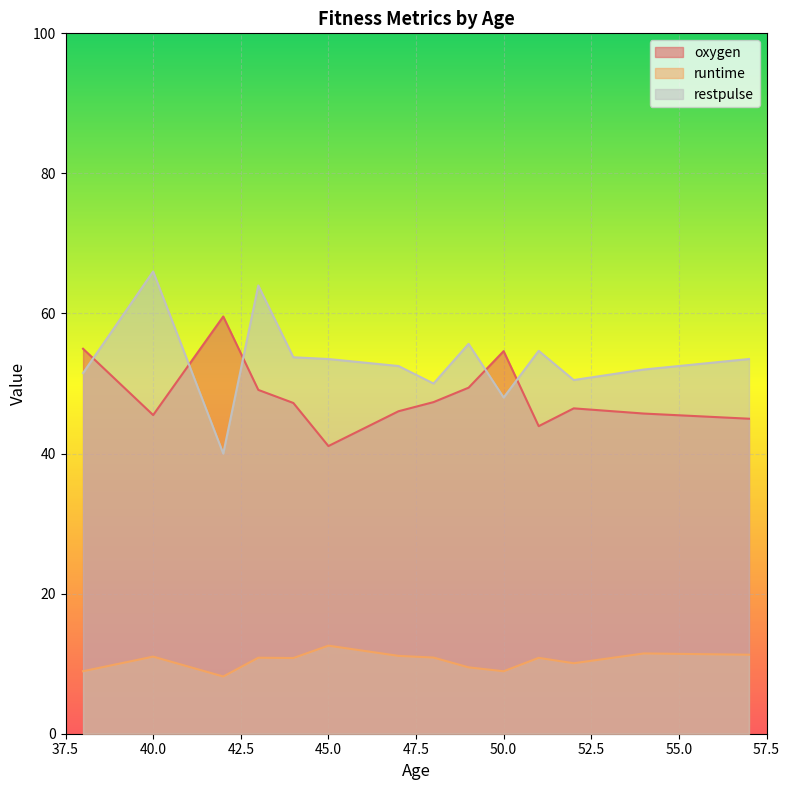

True or false: oxygen and runtime cross at least once.

False